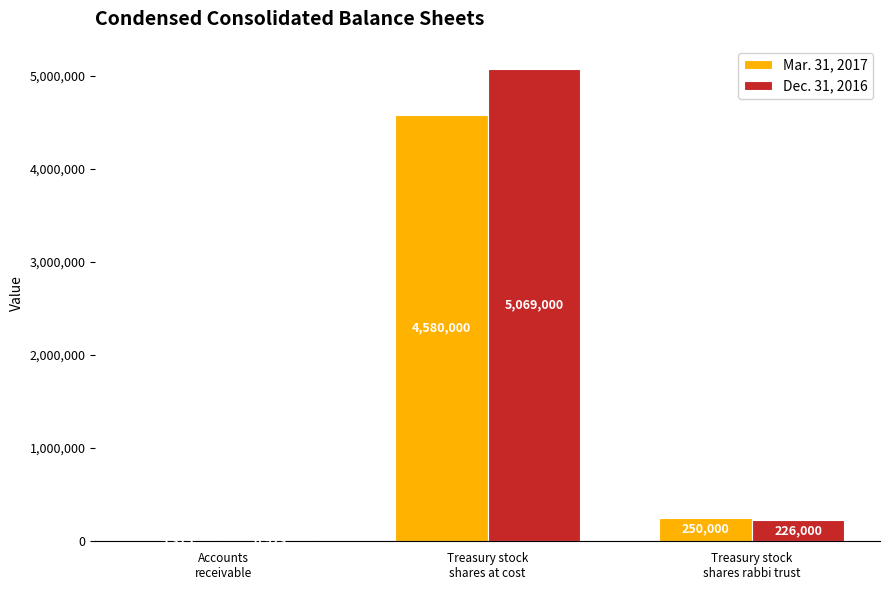

What is the maximum value shown in the chart?

5069000